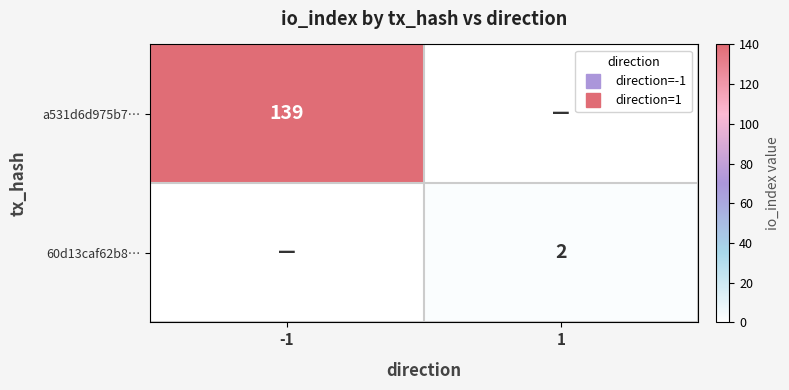

What is the difference between the 60d13caf62b8… values at 1 and -1?

2